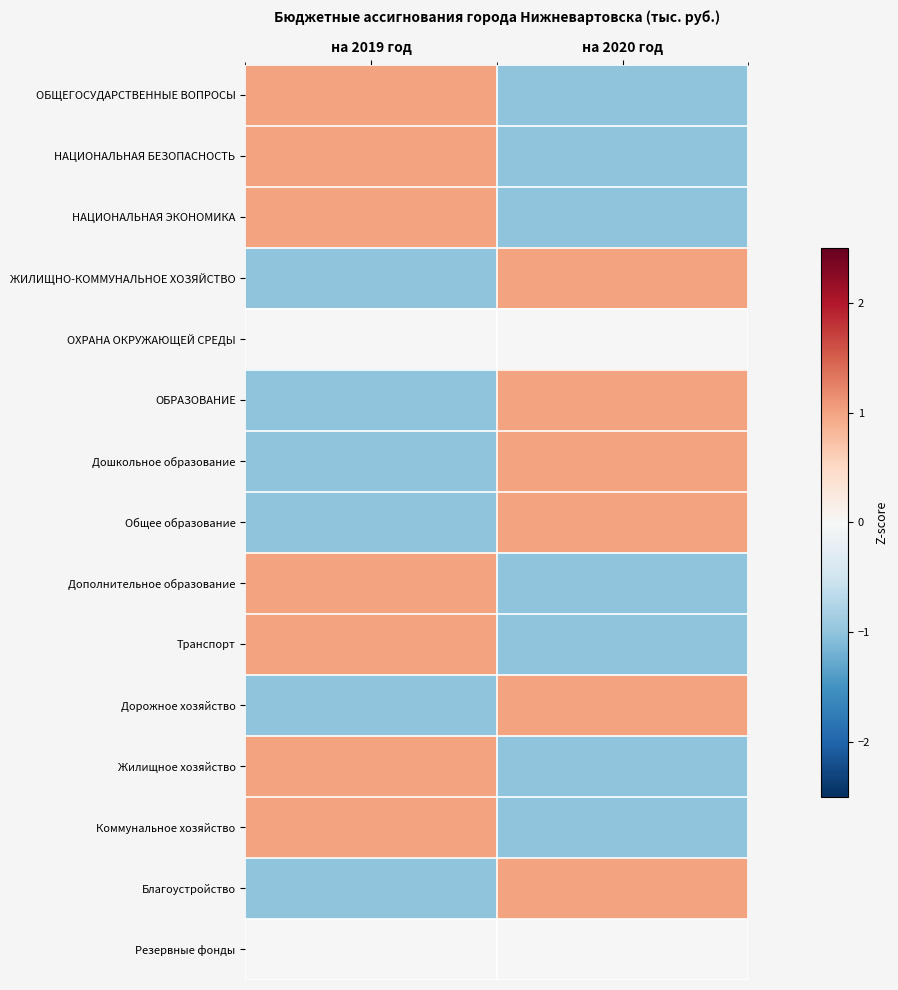

At how many categories does at least one series exceed 0?

2